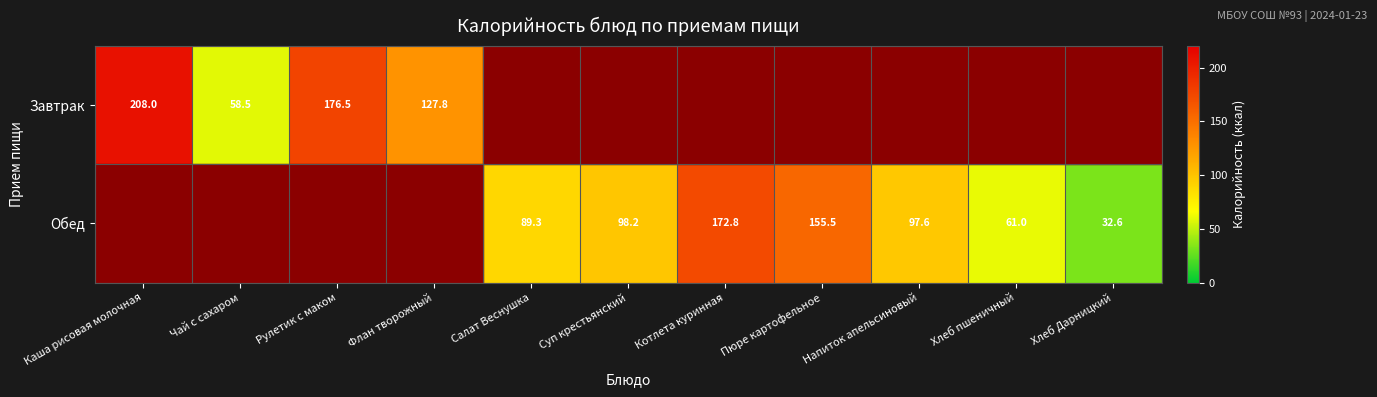

What is the total value across all series at Котлета куринная?

172.8